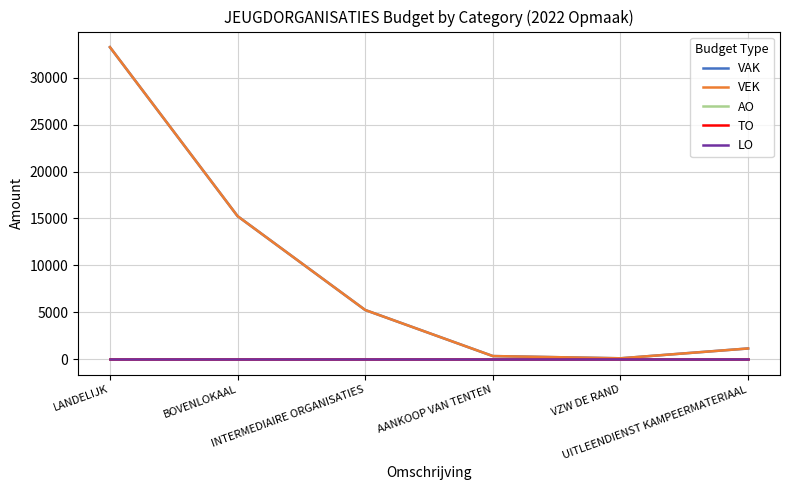

At which category does the chart reach its peak across all series?

LANDELIJK